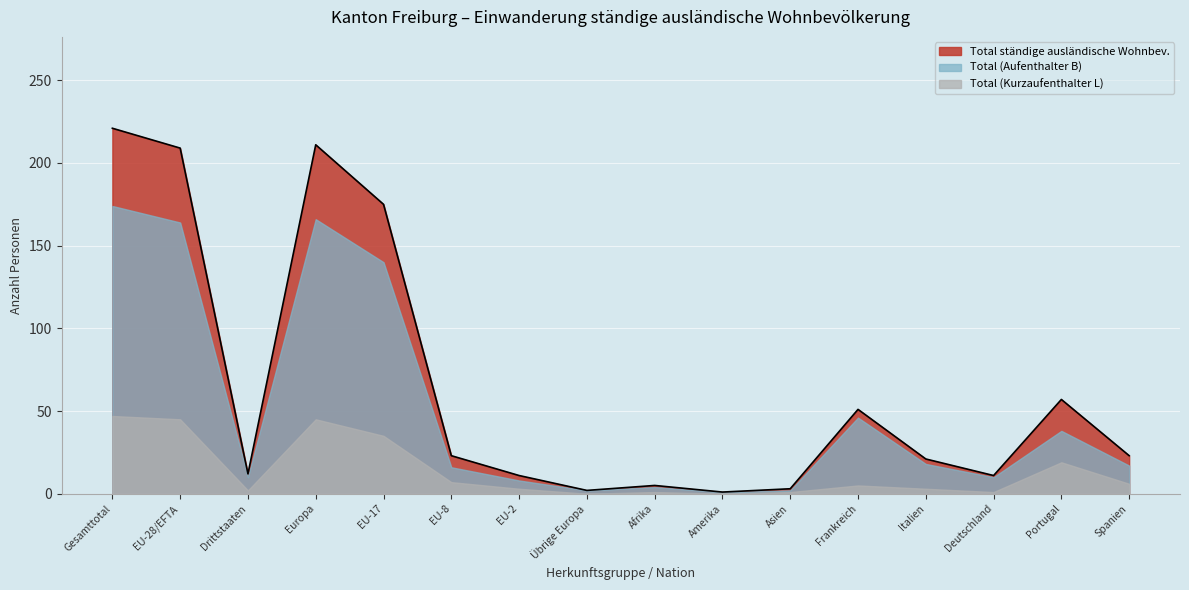

How many series are shown in this chart?

3